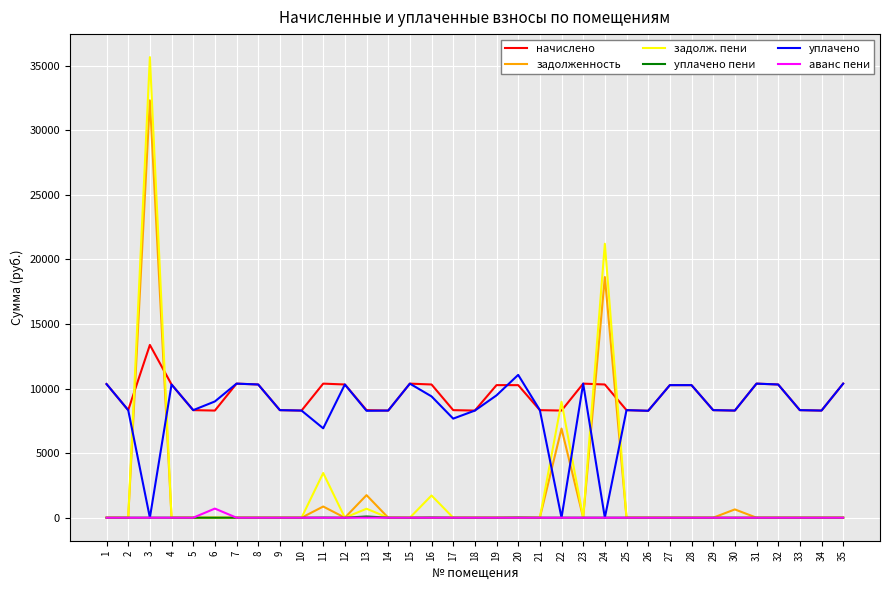

Between which two adjacent categories do задолженность and начислено first intersect?

2 and 3